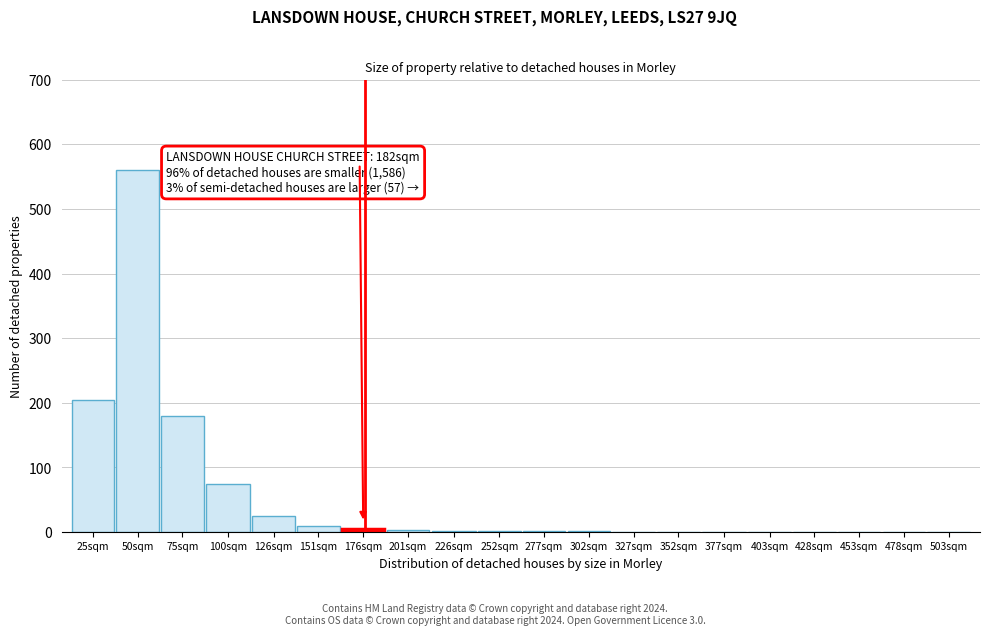

The chart shows a value of 10 at 151sqm. True or false?

True